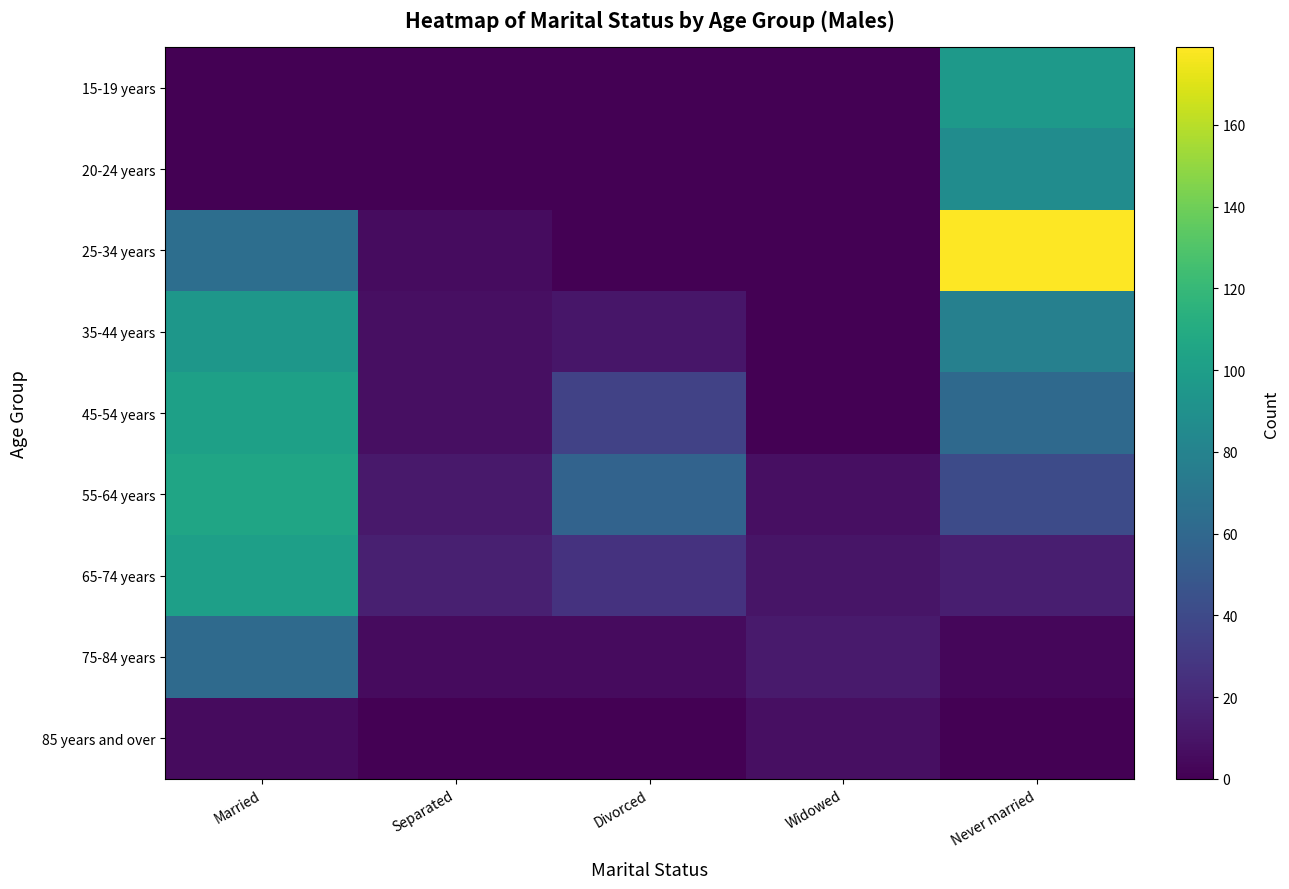

What is the greatest value displayed?

179